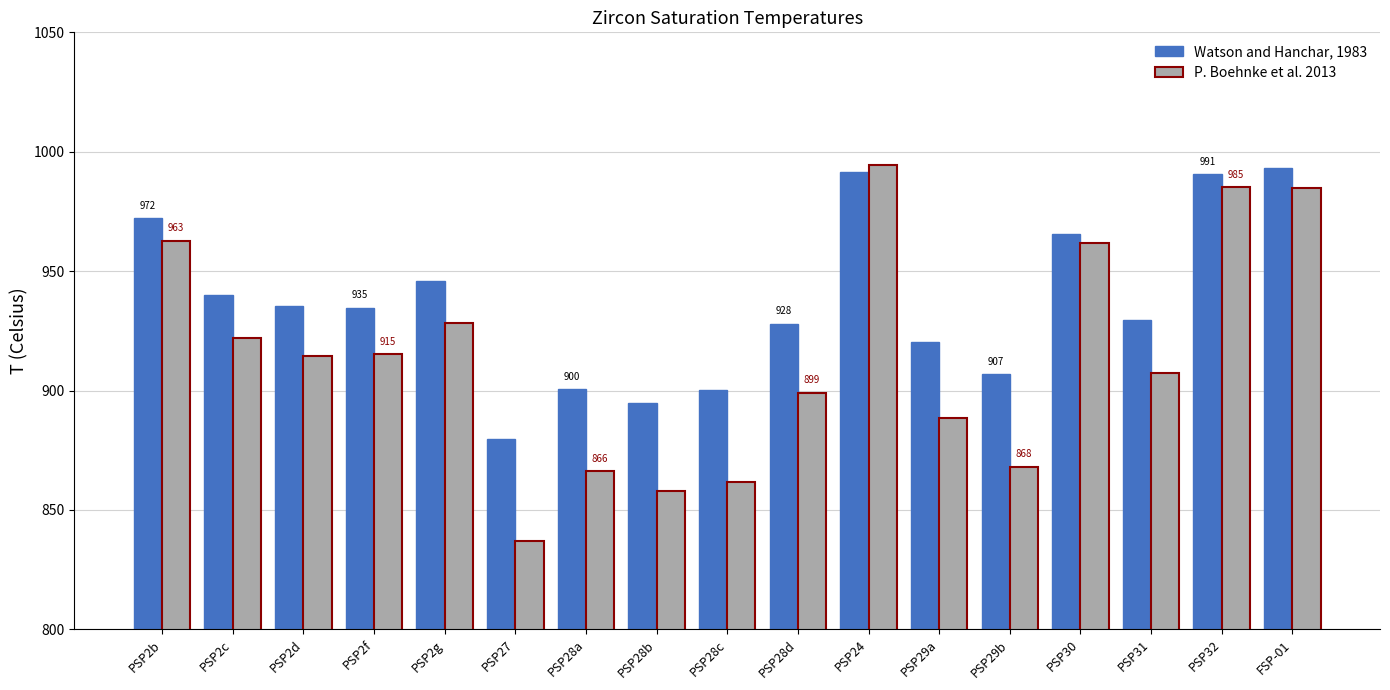

What are all the series names shown in the legend?

Watson and Hanchar, 1983, P. Boehnke et al. 2013